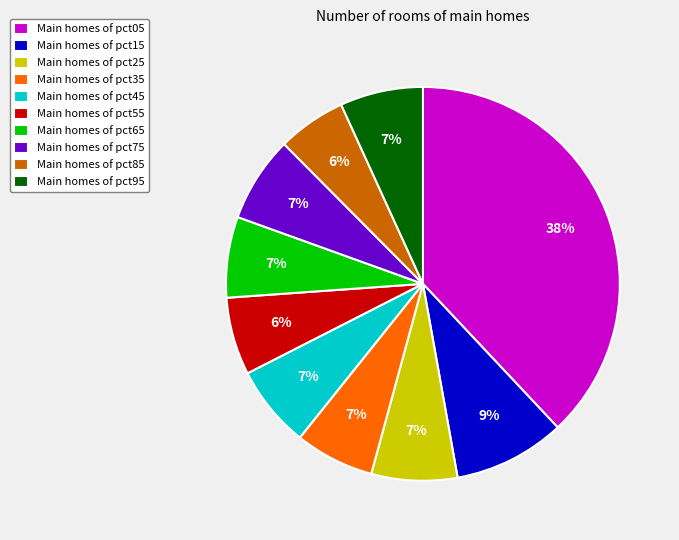

To the nearest percent, what is the average slice percentage?

10%